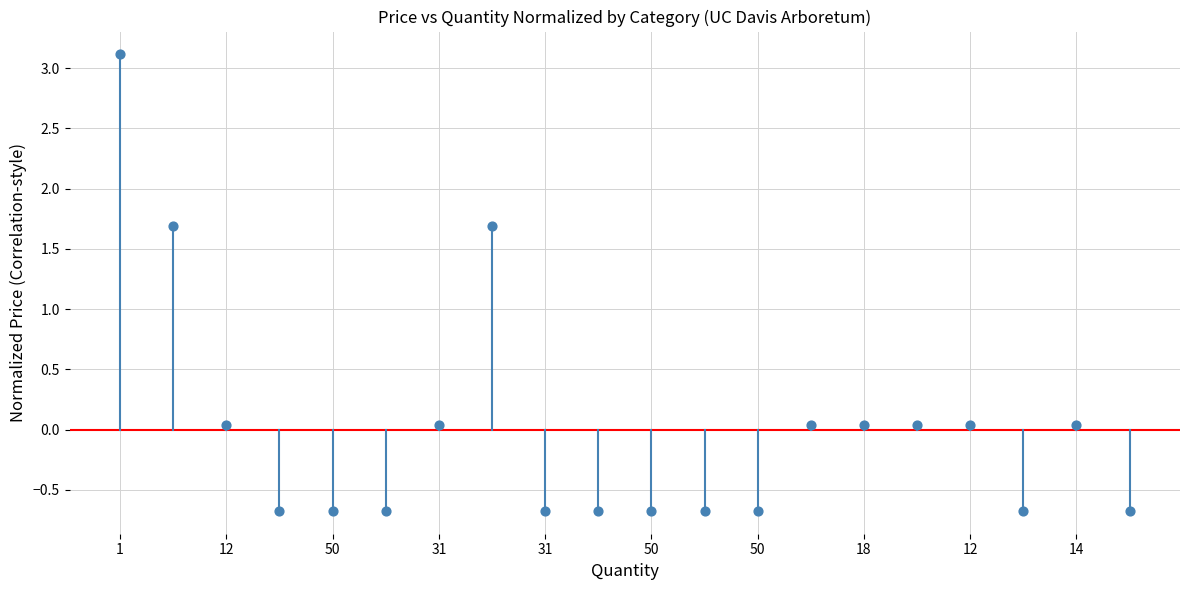

What is the range of Y values (max minus min)?

3.8